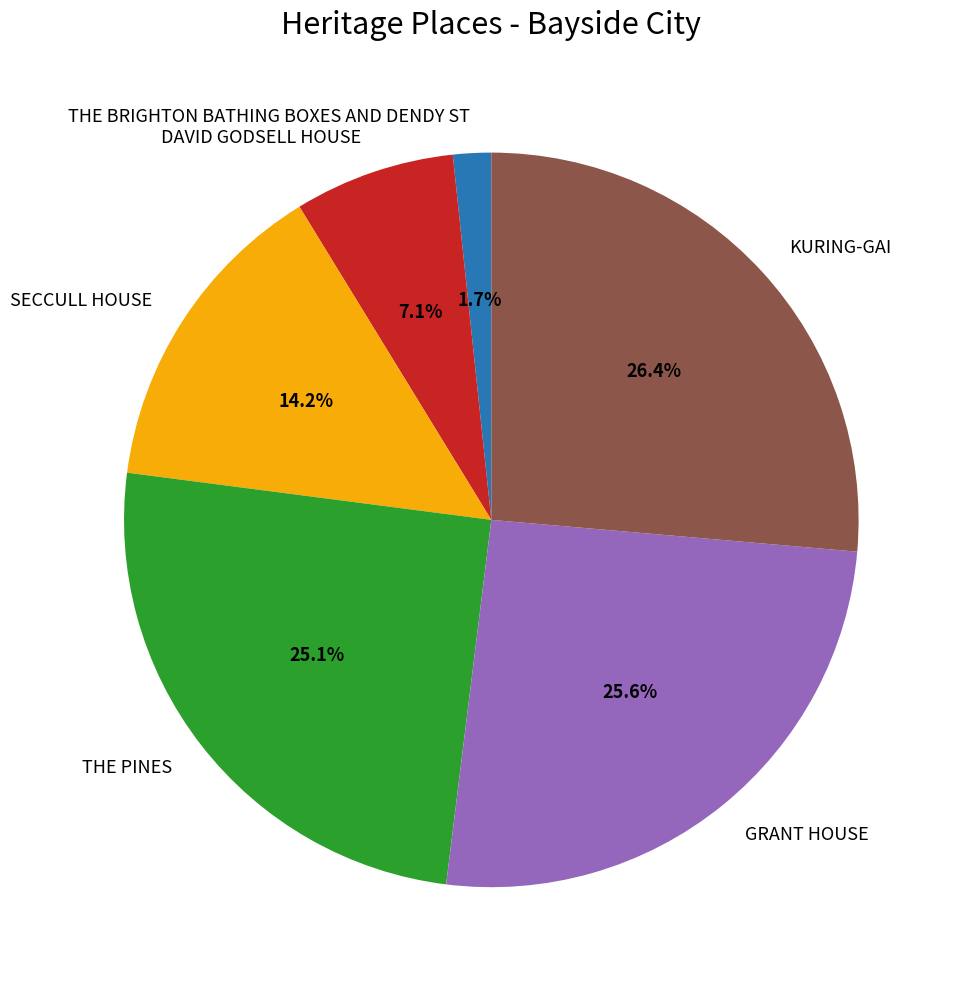

Between KURING-GAI and GRANT HOUSE, which is larger?

KURING-GAI